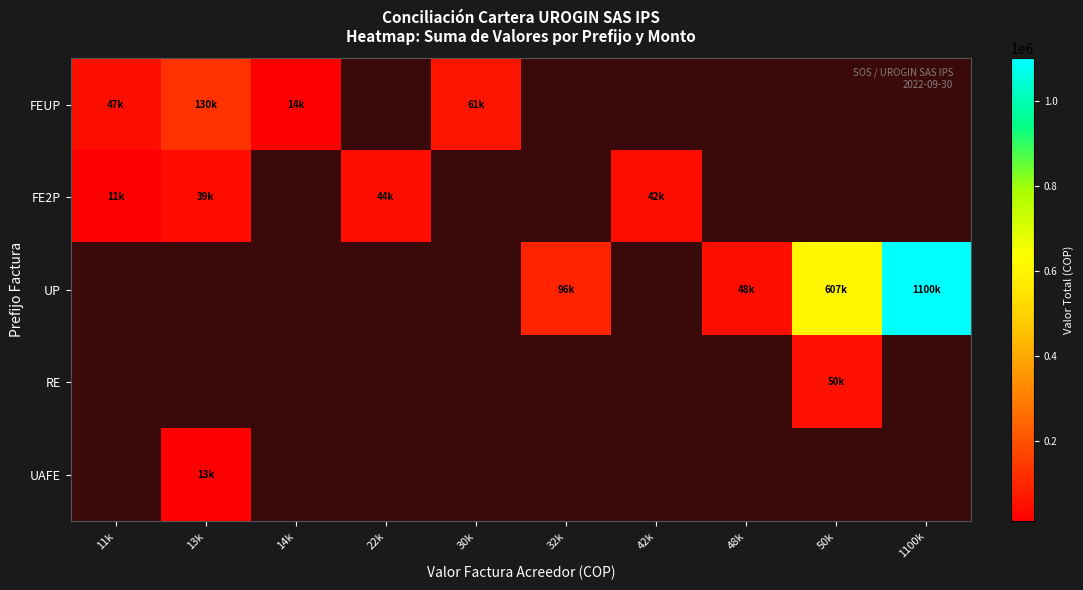

At how many categories does at least one series exceed 736117?

1